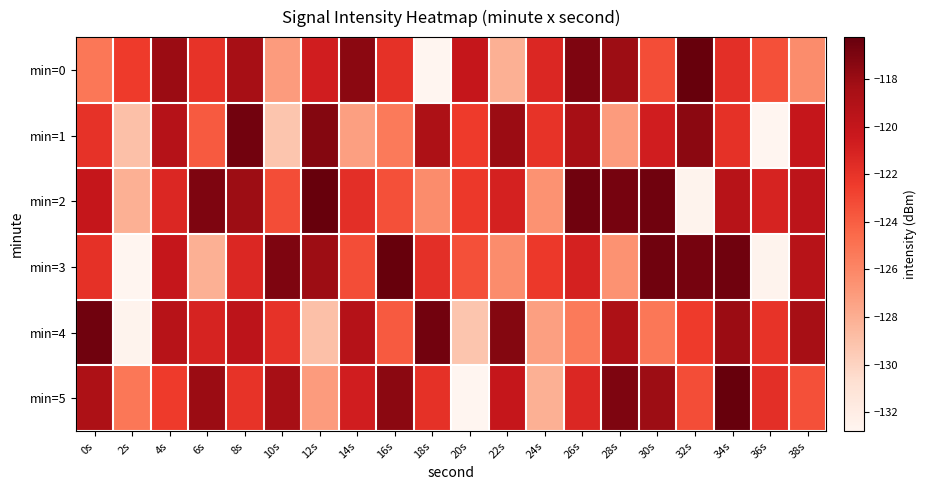

What is the total value across all series at 26s?

-719.8